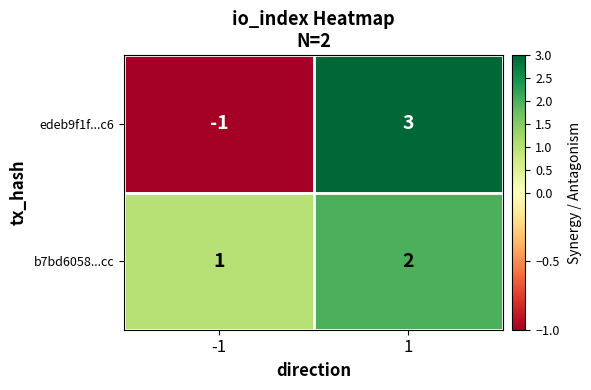

Reading left to right, list all the values displayed in this chart.

edeb9f1f...c6: -1=-1	1=3
b7bd6058...cc: -1=1	1=2